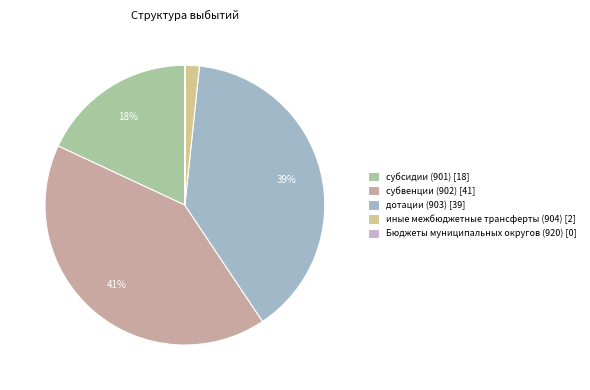

What percentage is the субвенции (902) slice, to the nearest percent?

41%